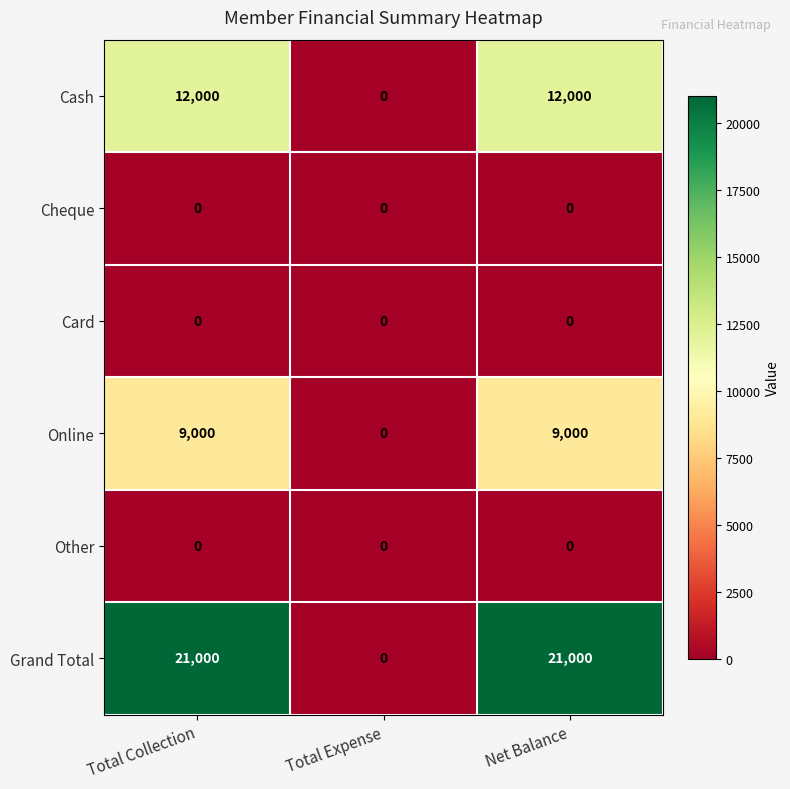

What is the greatest value displayed?

21000